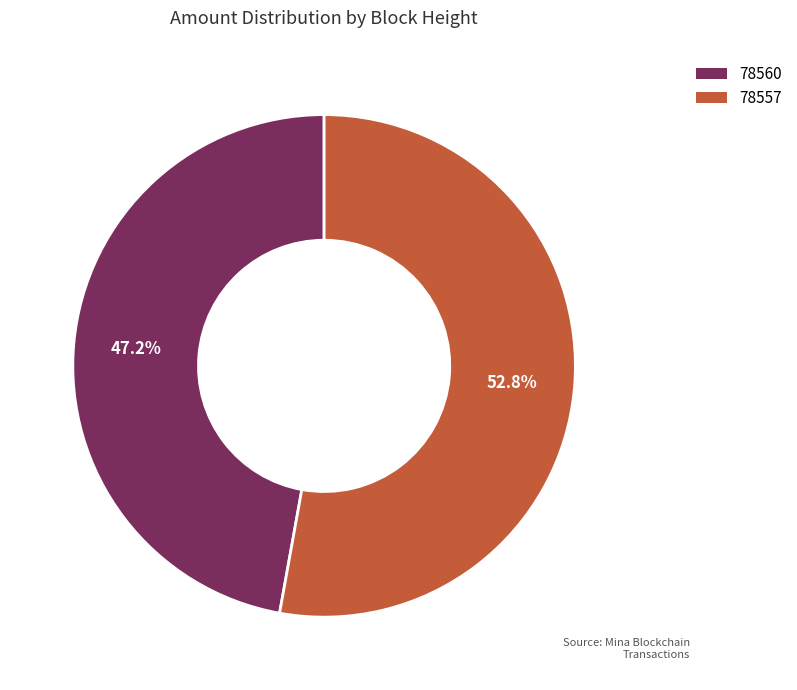

Combined, do 78557 and 78560 account for over 50%?

Yes